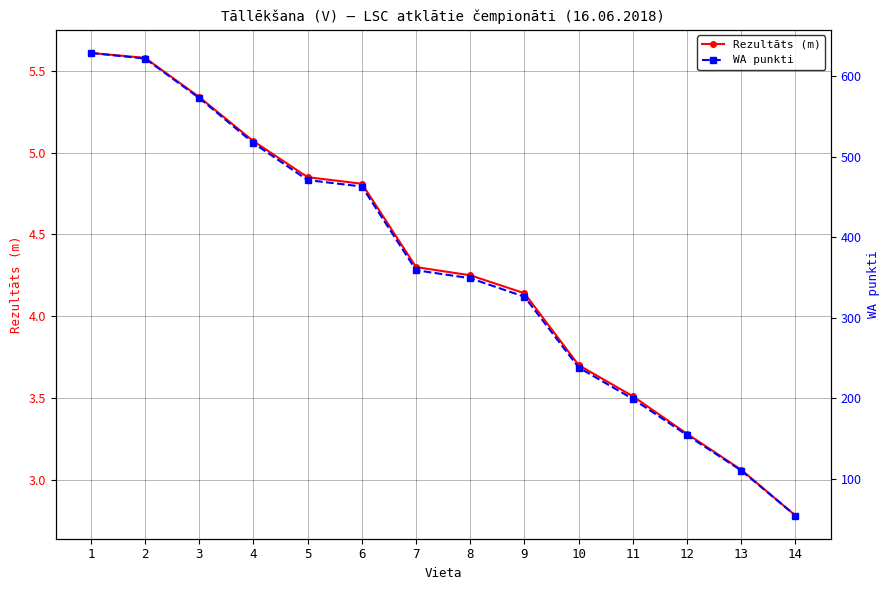

What is the smallest value displayed?

2.8